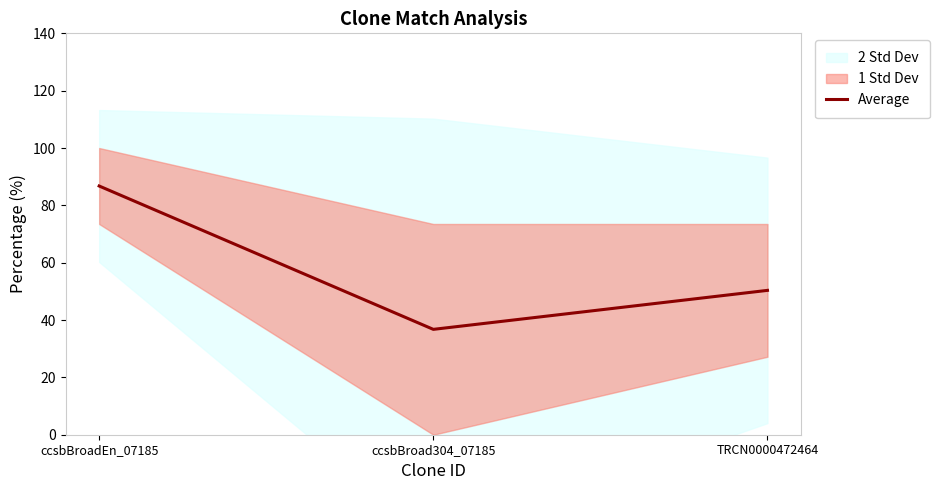

What is the difference between the values at TRCN0000472464 and ccsbBroad304_07185?

13.6